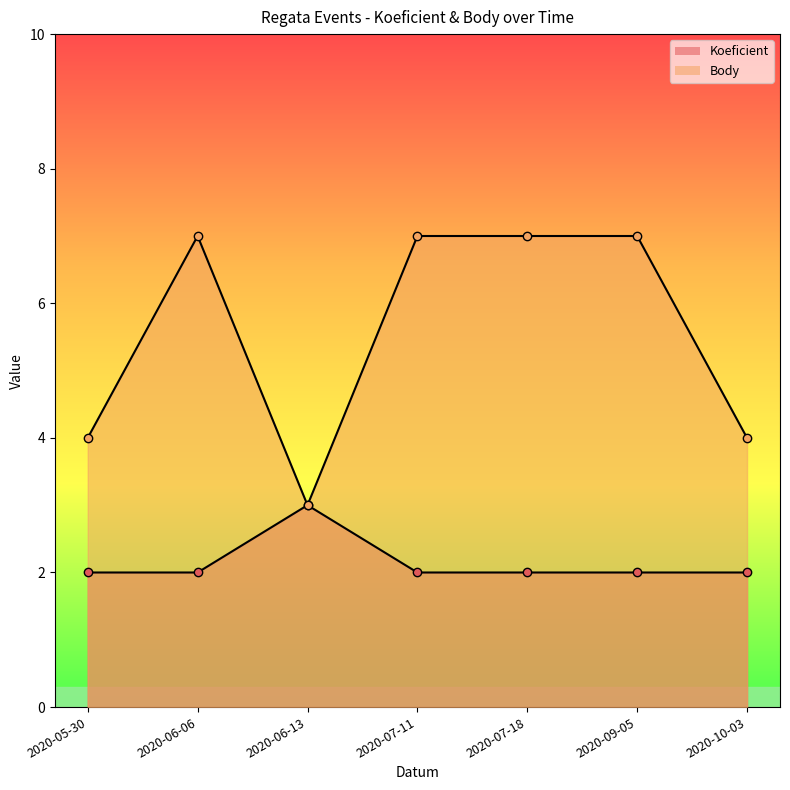

List the series in order of their peak value, lowest first.

Koeficient, Body